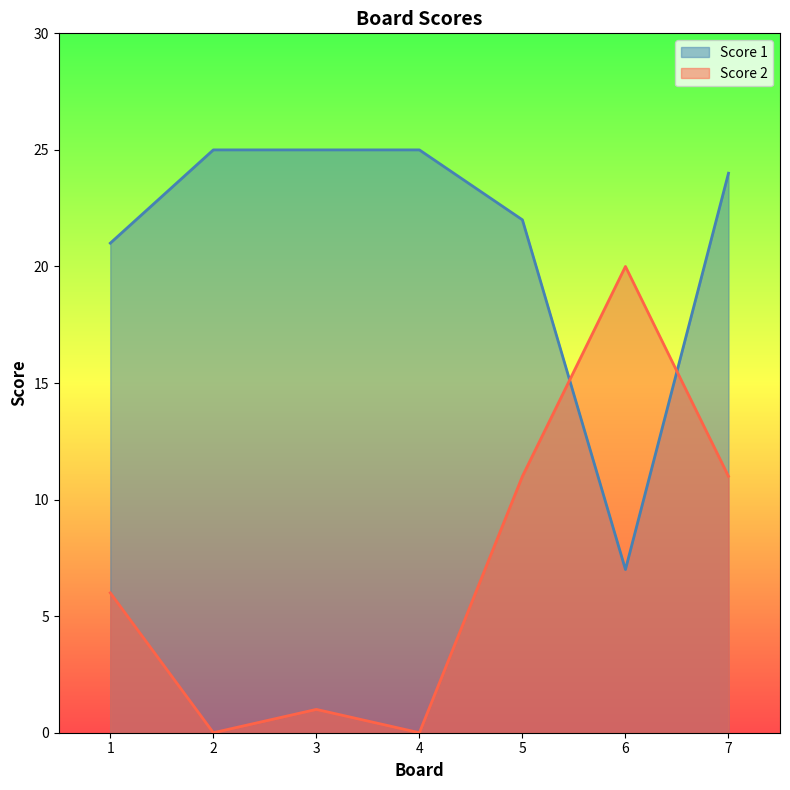

At which category does Score 2 reach its first local peak?

3